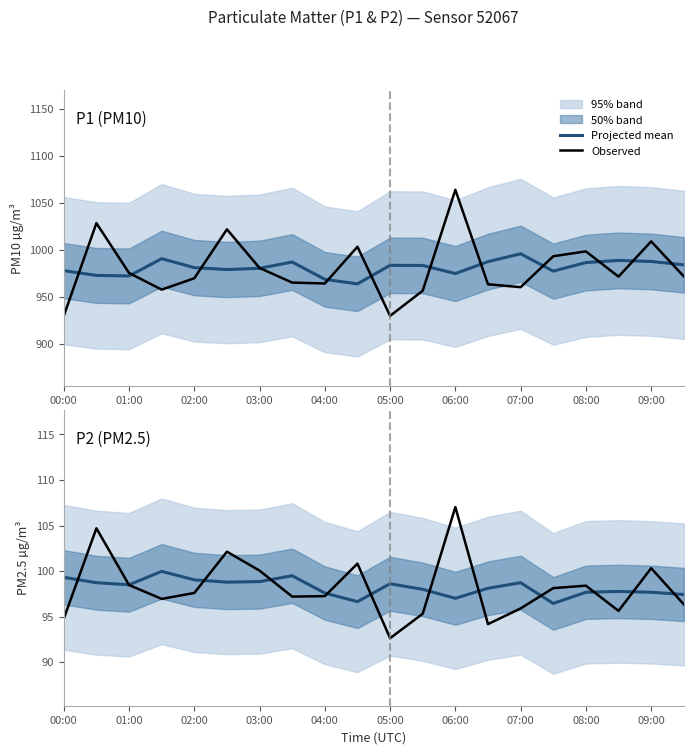

What is the value of the Observed point at the 8th from the left?

97.2